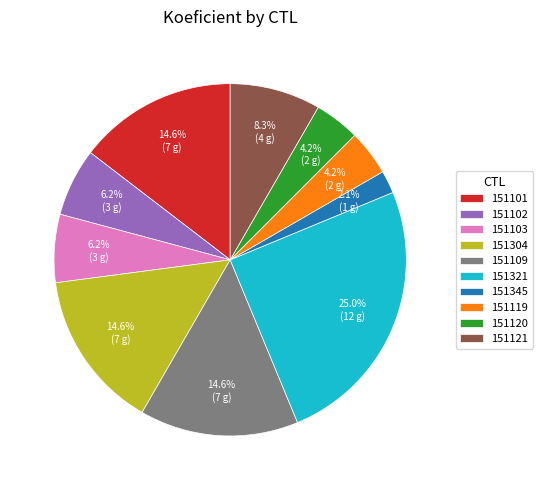

Is 151304 the majority of the pie?

No